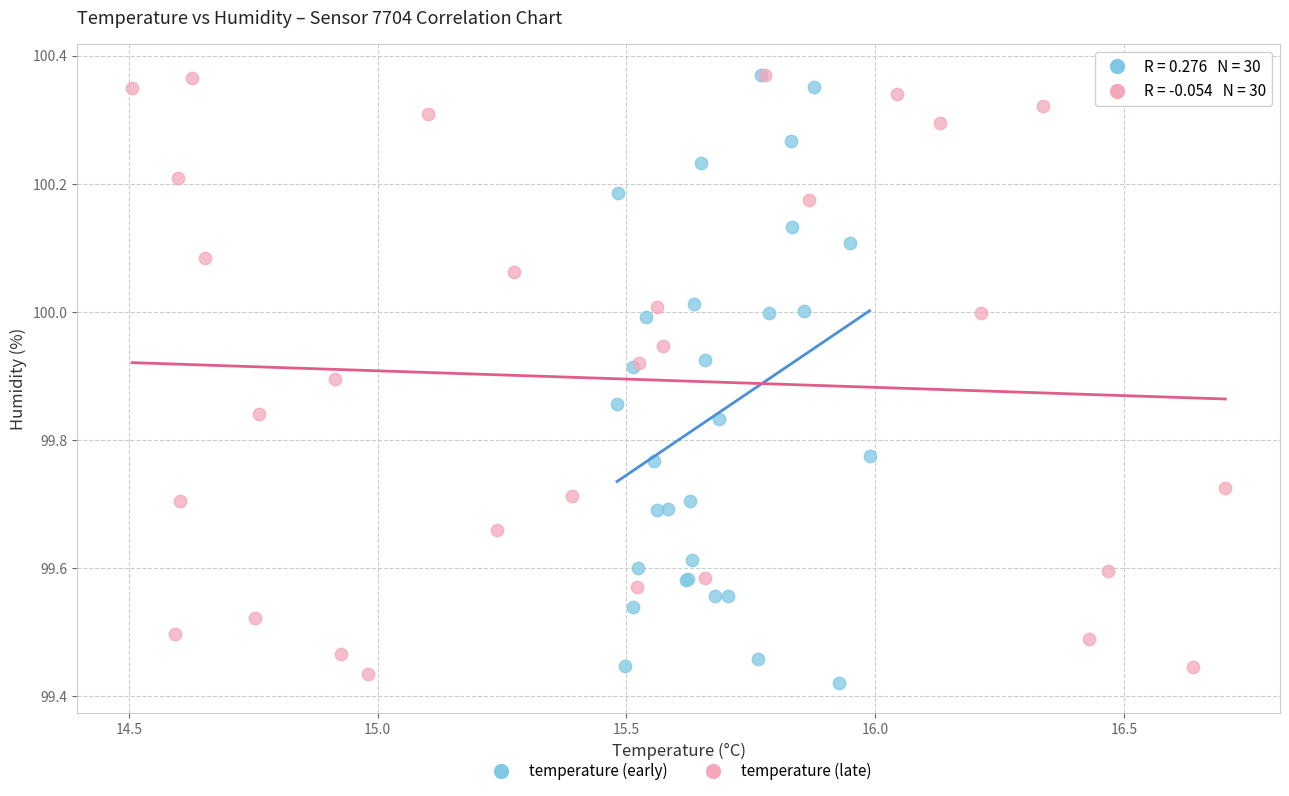

Which series reaches the minimum Y coordinate?

temperature (early)